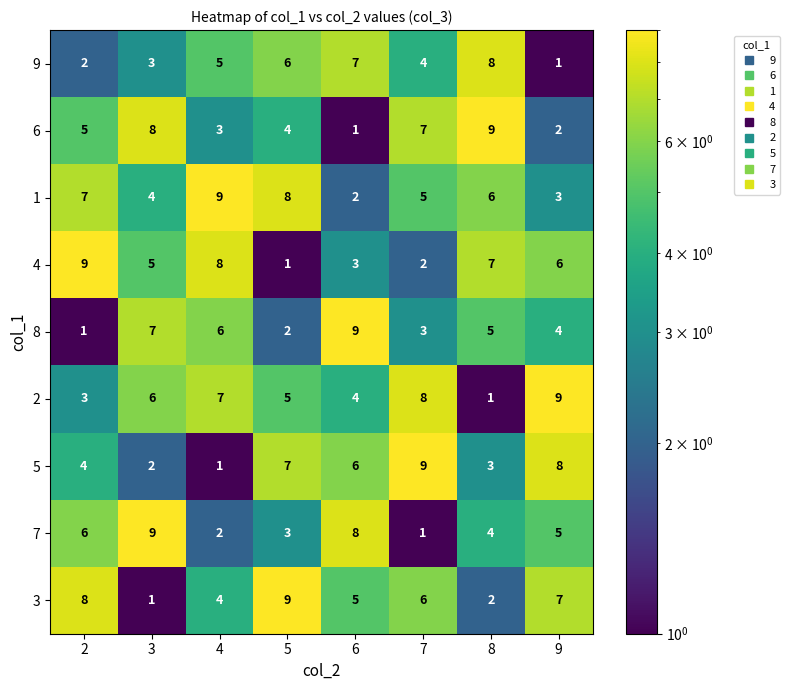

What is the difference between the second highest and minimum values in the 6 series?

7